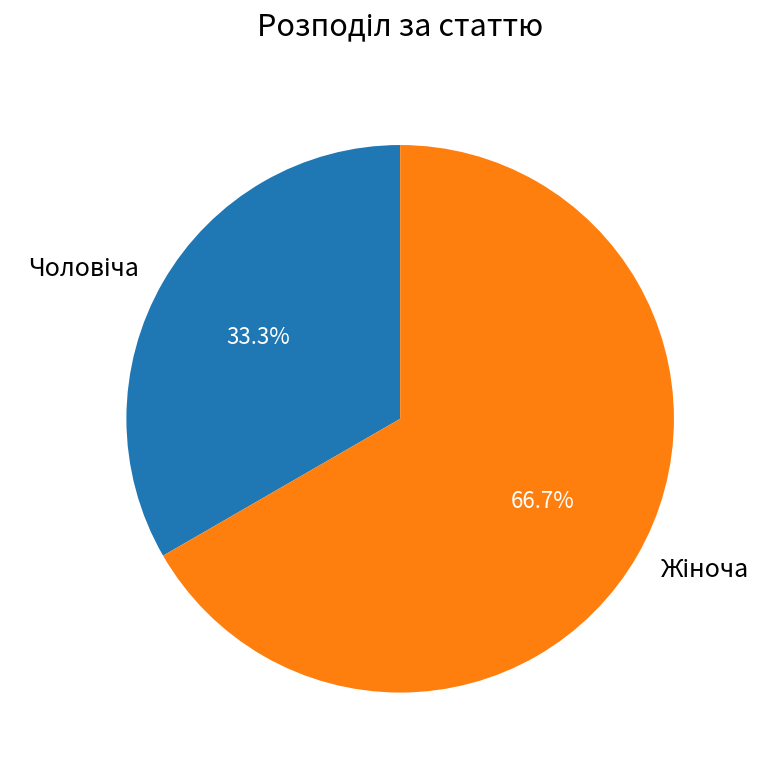

Is there any slice that represents more than half of the pie?

Yes